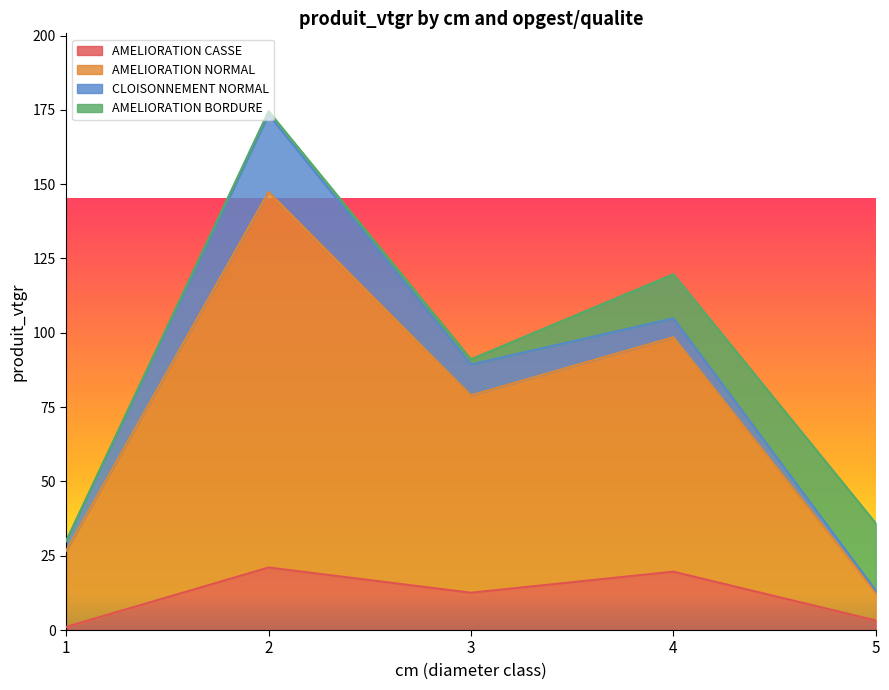

What is the maximum value for AMELIORATION CASSE?

21.0